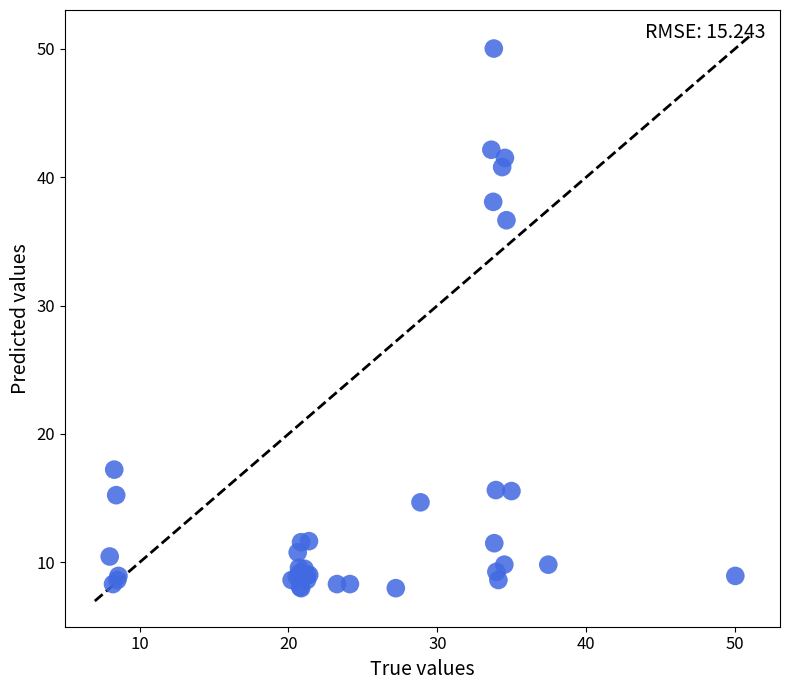

What Y value in the scatter plot is closest to 29?

36.6